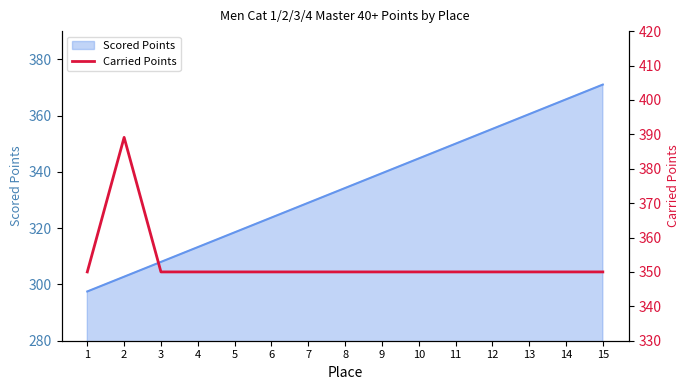

List the labels in order of Scored Points value, largest first.

15, 14, 13, 12, 11, 10, 9, 8, 7, 6, 5, 4, 3, 2, 1